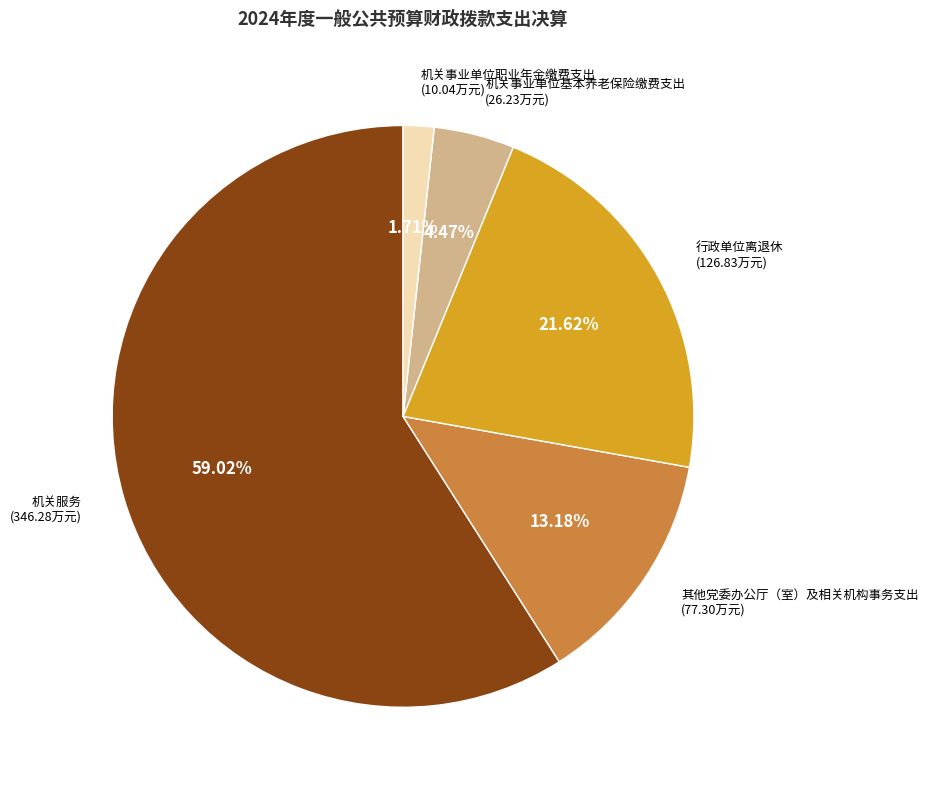

Does any single category account for the majority?

Yes